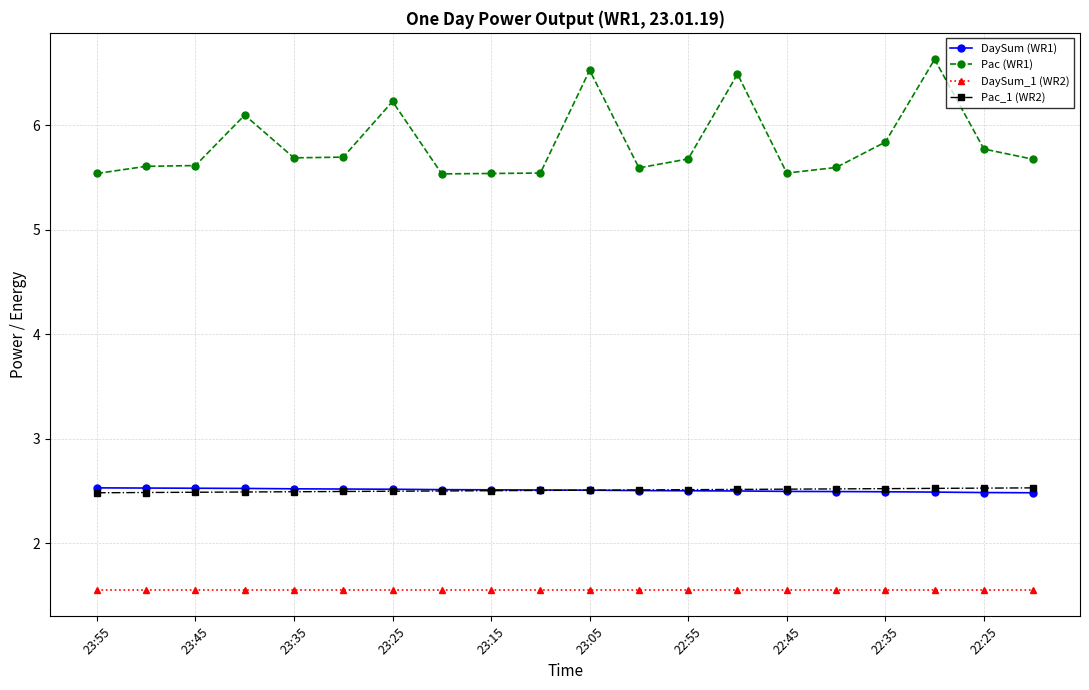

What is the minimum value for Pac_1 (WR2)?

2.5